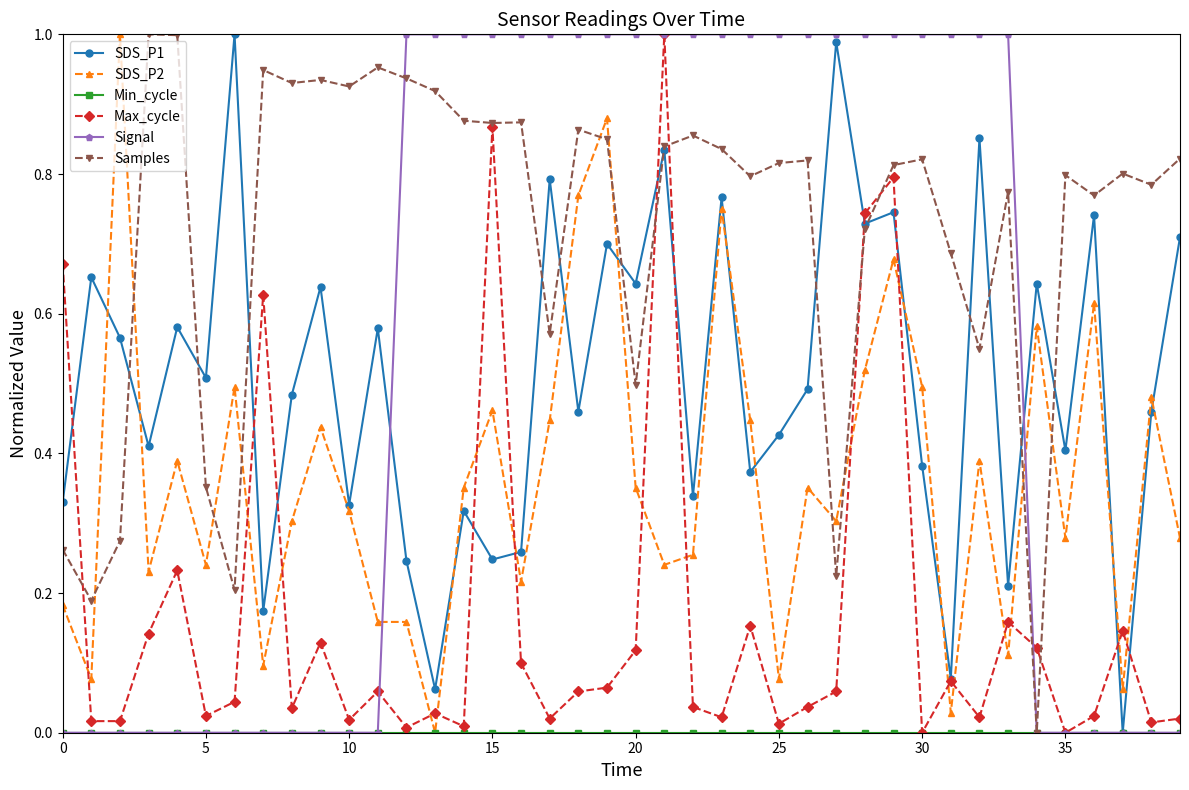

Which series has the largest total across all categories?

Samples